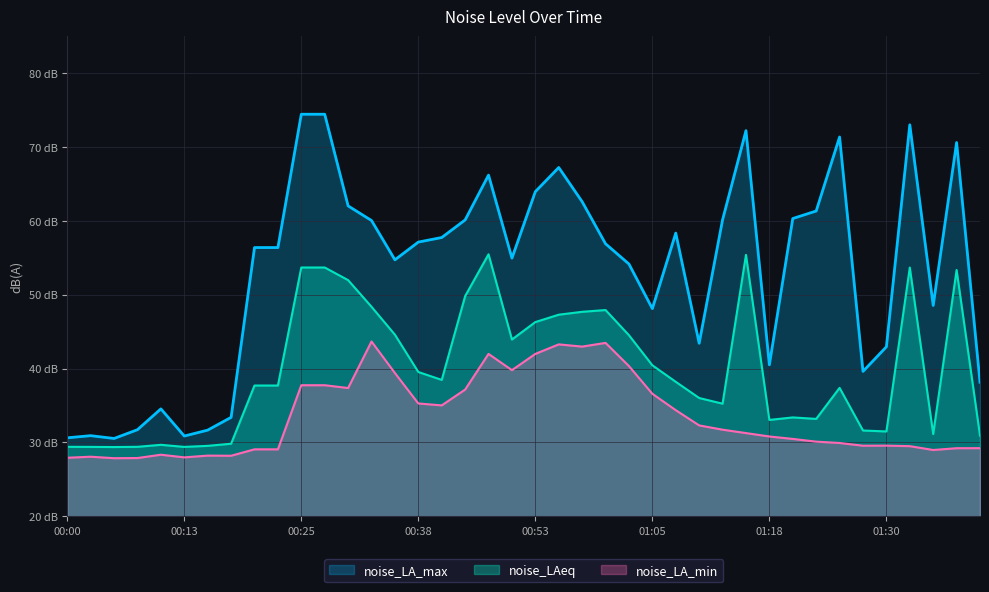

At which category is the sum across all series the highest?

00:25